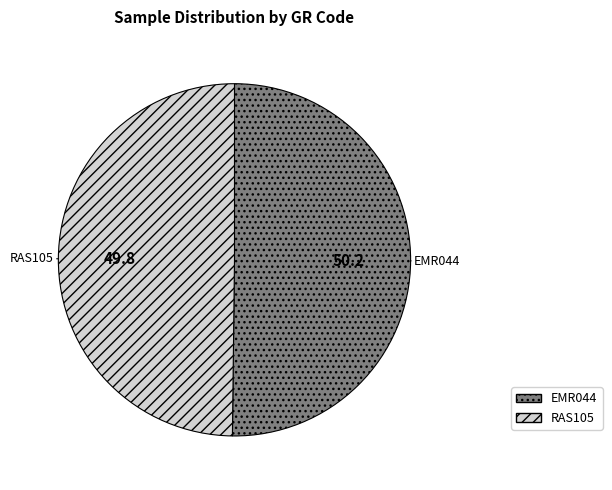

What is the ratio of the value at RAS105 to the value at EMR044?

1.0